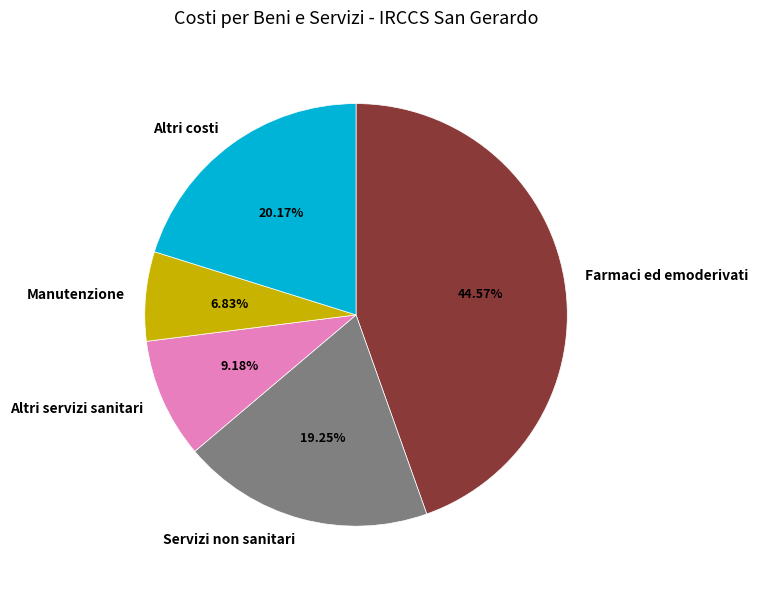

How many segments does this pie chart have?

5